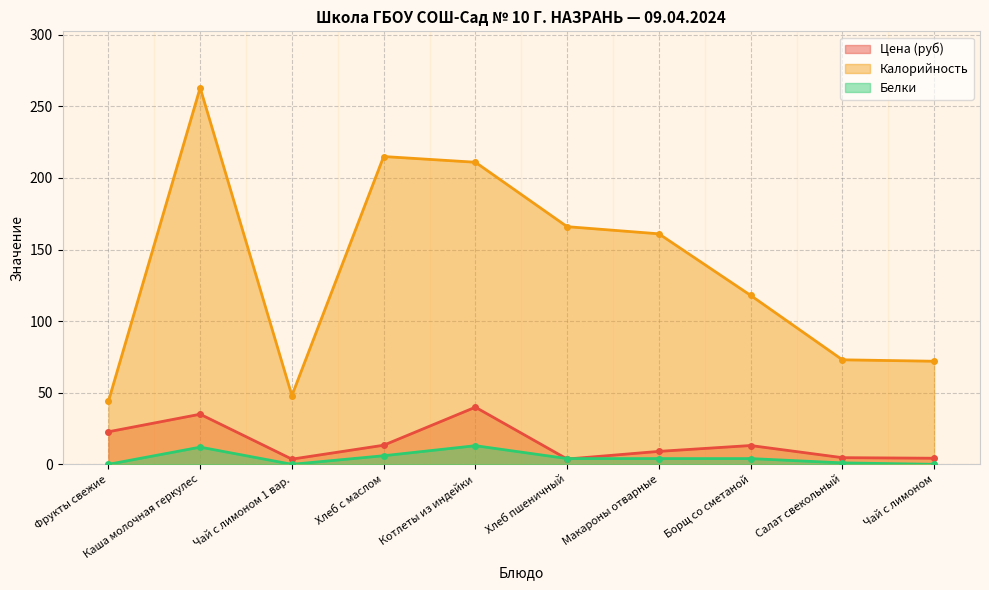

Reading left to right, list all the values displayed in this chart.

Цена (руб): Фрукты свежие=22.7	Каша молочная геркулес=35.0	Чай с лимоном 1 вар.=3.6	Хлеб с маслом=13.3	Котлеты из индейки=39.9	Хлеб пшеничный=3.7	Макароны отварные=9.0	Борщ со сметаной=13.1	Салат свекольный=4.6	Чай с лимоном=4.2
Калорийность: Фрукты свежие=44.0	Каша молочная геркулес=263.0	Чай с лимоном 1 вар.=48.0	Хлеб с маслом=215.0	Котлеты из индейки=211.0	Хлеб пшеничный=166.0	Макароны отварные=161.0	Борщ со сметаной=118.0	Салат свекольный=73.0	Чай с лимоном=72.0
Белки: Фрукты свежие=0.0	Каша молочная геркулес=12.0	Чай с лимоном 1 вар.=0.0	Хлеб с маслом=6.0	Котлеты из индейки=13.0	Хлеб пшеничный=4.0	Макароны отварные=4.0	Борщ со сметаной=4.0	Салат свекольный=1.0	Чай с лимоном=0.0